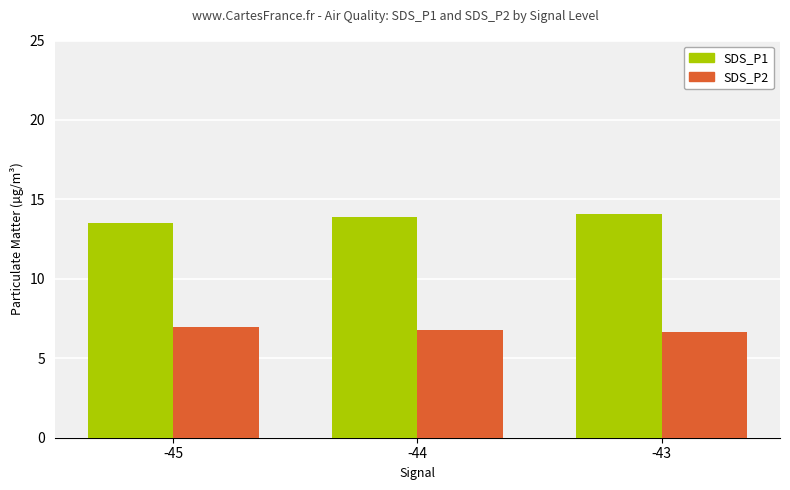

Is the value of SDS_P2 at -43 greater than the value of SDS_P1 at -45?

No